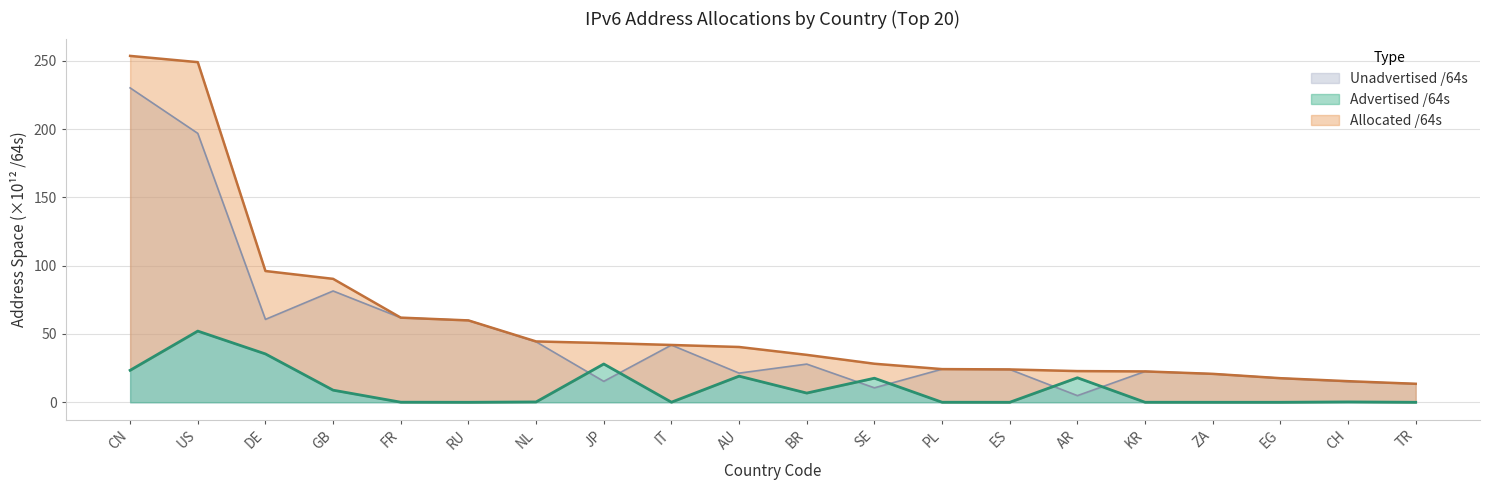

What is the difference between the maximum and minimum values in the Unadvertised /64s series?

225.2